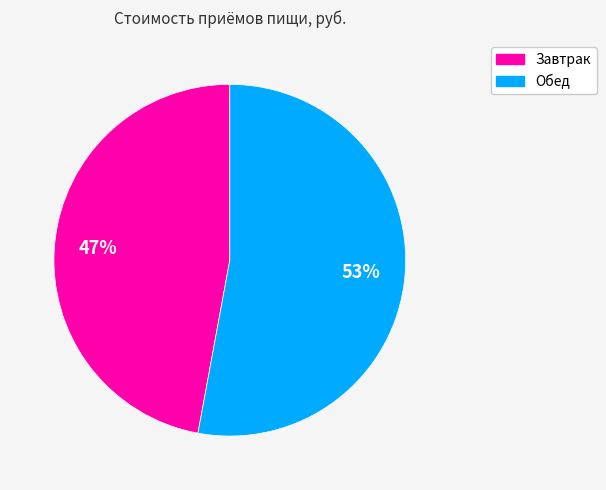

Count the number of slices in the pie.

2